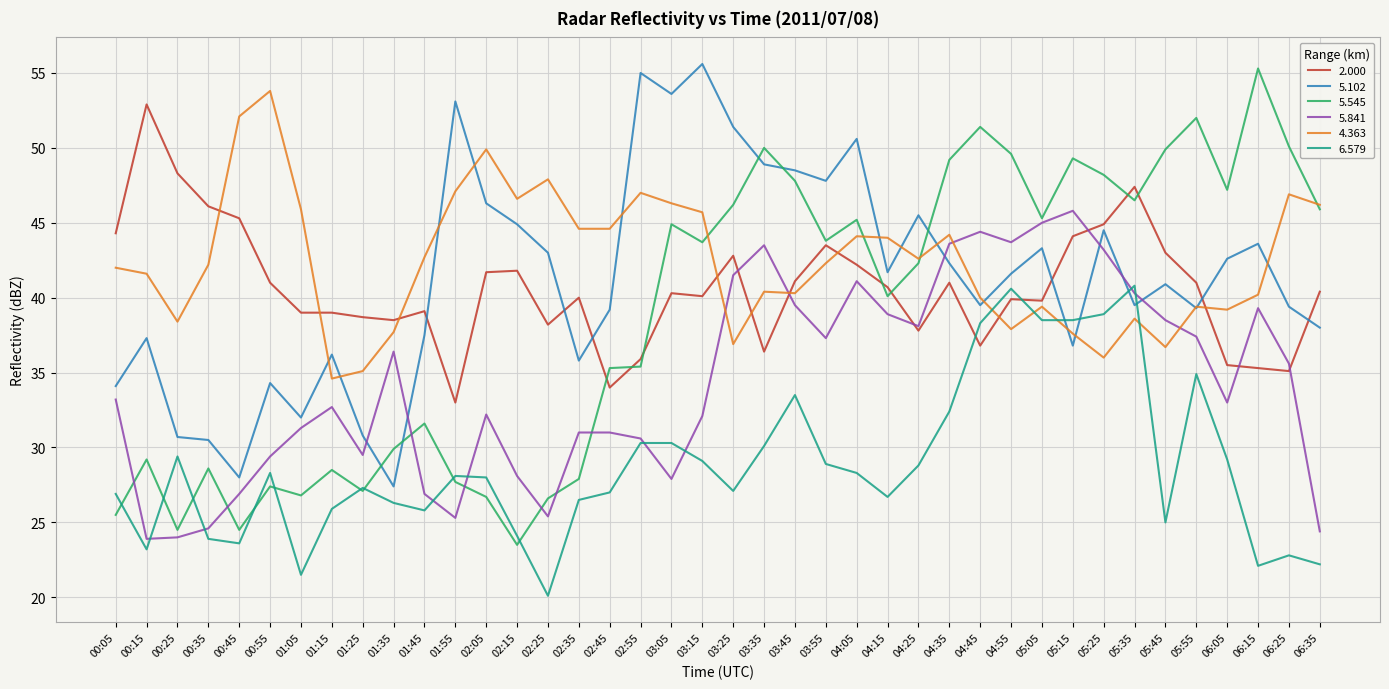

What position from the left is 06:05?

37